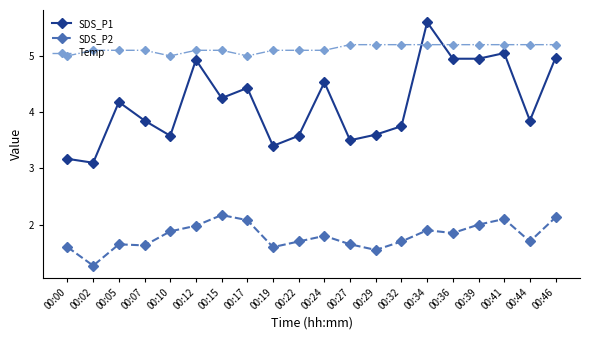

List the series in order of their overall mean, highest first.

Temp, SDS_P1, SDS_P2